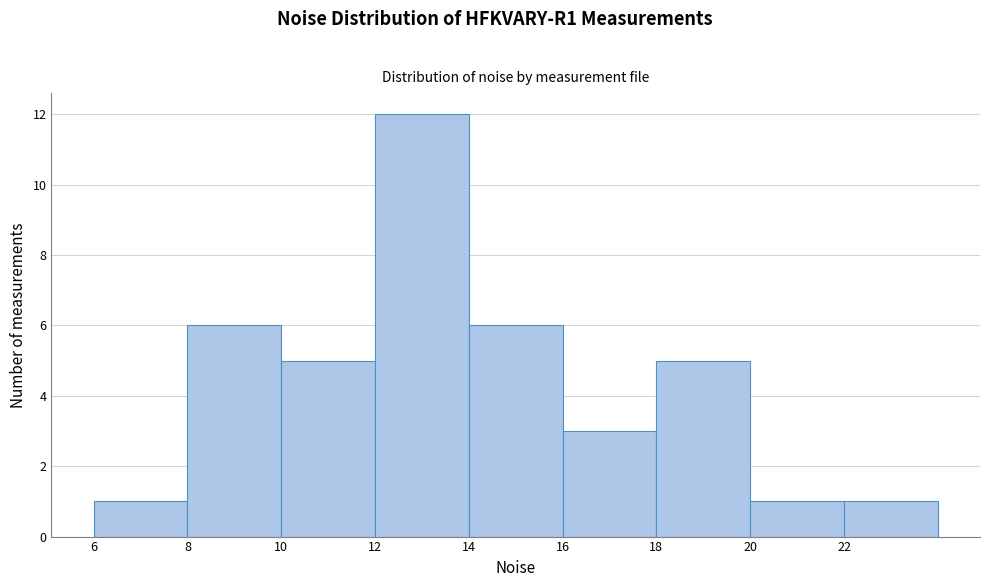

Reading left to right, transcribe this chart: for each bar, give the range it covers on the x-axis and its height. The values are not printed on the chart, so give them approximately, as read against the axis.

6 to 8: 1
8 to 10: 6
10 to 12: 5
12 to 14: 12
14 to 16: 6
16 to 18: 3
18 to 20: 5
20 to 22: 1
22 to 24: 1